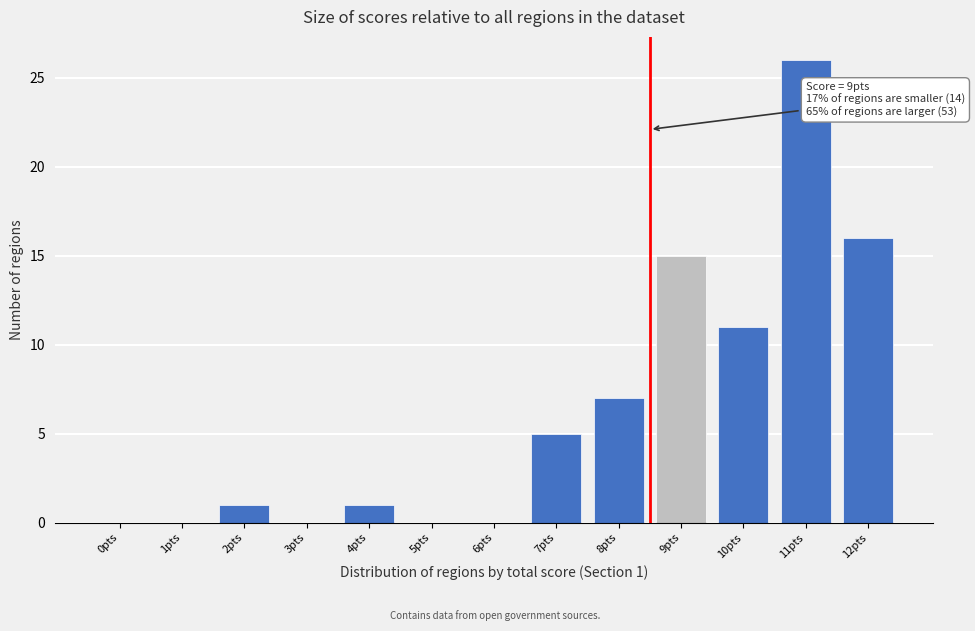

Reading right to left, transcribe all the data shown in this chart.

12pts=16	11pts=26	10pts=11	9pts=15	8pts=7	7pts=5	6pts=0	5pts=0	4pts=1	3pts=0	2pts=1	1pts=0	0pts=0